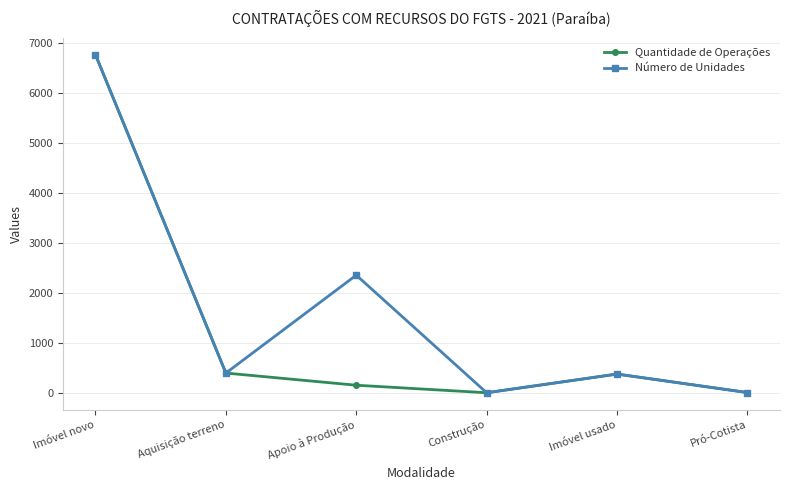

What is the greatest value displayed?

6756